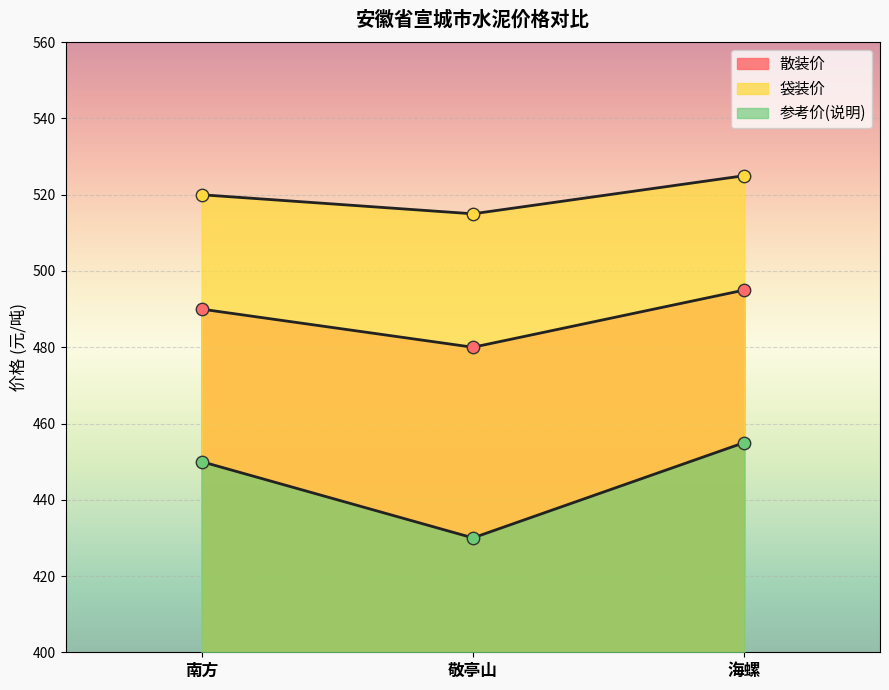

Is the value of 参考价(说明) at 南方 greater than the value of 袋装价 at 海螺?

No